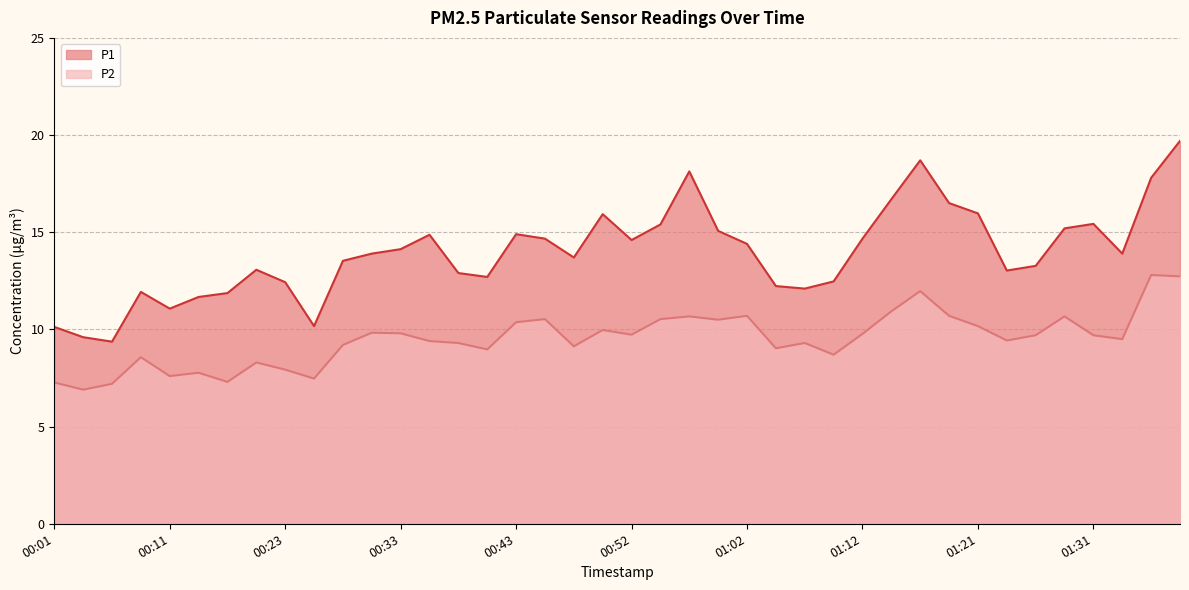

Reading right to left, what are all the values shown in this chart?

P1: 01:39=19.7	01:36=17.8	01:34=13.9	01:31=15.4	01:29=15.2	01:26=13.3	01:24=13.0	01:21=16.0	01:19=16.5	01:17=18.7	01:14=16.7	01:12=14.7	01:09=12.5	01:07=12.1	01:04=12.2	01:02=14.4	01:00=15.1	00:57=18.1	00:55=15.4	00:52=14.6	00:50=15.9	00:47=13.7	00:45=14.7	00:43=14.9	00:40=12.7	00:38=12.9	00:35=14.9	00:33=14.1	00:30=13.9	00:28=13.5	00:26=10.2	00:23=12.4	00:21=13.1	00:18=11.9	00:13=11.7	00:11=11.1	00:08=11.9	00:06=9.4	00:03=9.6	00:01=10.1
P2: 01:39=12.7	01:36=12.8	01:34=9.5	01:31=9.7	01:29=10.7	01:26=9.7	01:24=9.4	01:21=10.2	01:19=10.7	01:17=12.0	01:14=10.9	01:12=9.8	01:09=8.7	01:07=9.3	01:04=9.0	01:02=10.7	01:00=10.5	00:57=10.7	00:55=10.5	00:52=9.7	00:50=10.0	00:47=9.1	00:45=10.5	00:43=10.4	00:40=9.0	00:38=9.3	00:35=9.4	00:33=9.8	00:30=9.8	00:28=9.2	00:26=7.5	00:23=7.9	00:21=8.3	00:18=7.3	00:13=7.8	00:11=7.6	00:08=8.6	00:06=7.2	00:03=6.9	00:01=7.3